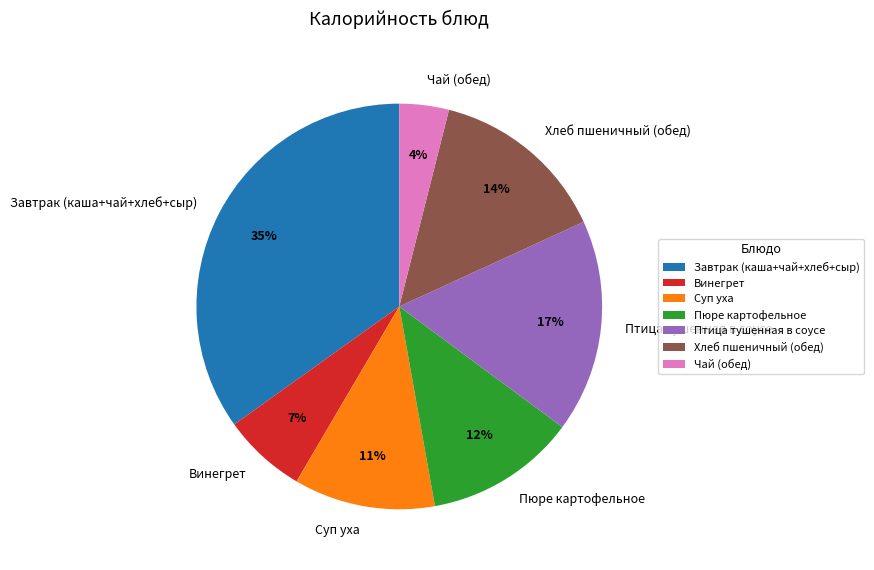

Which slice is the smallest?

Чай (обед)